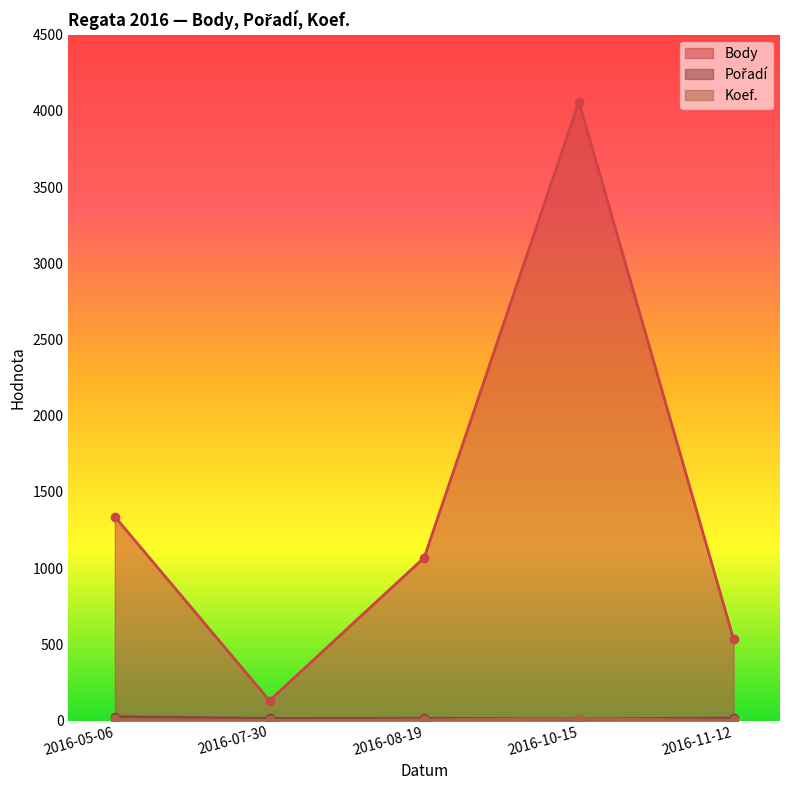

What is the label of the 4th point from the right?

2016-07-30